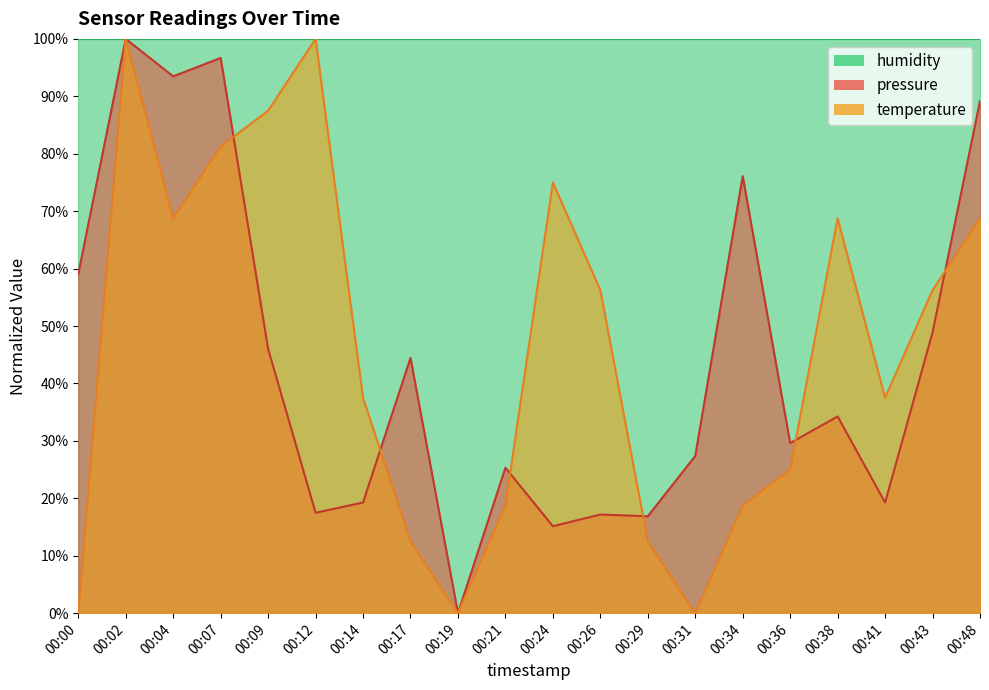

Which series has the widest spread of values?

pressure